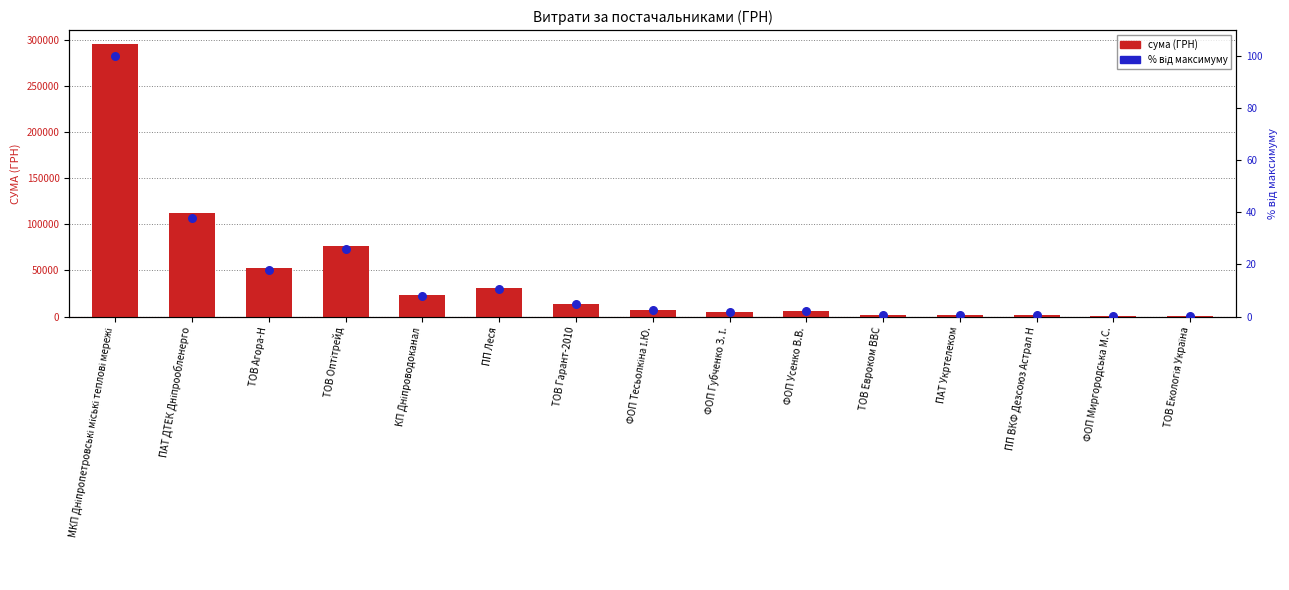

Which series has the largest total across all categories?

сума (ГРН)